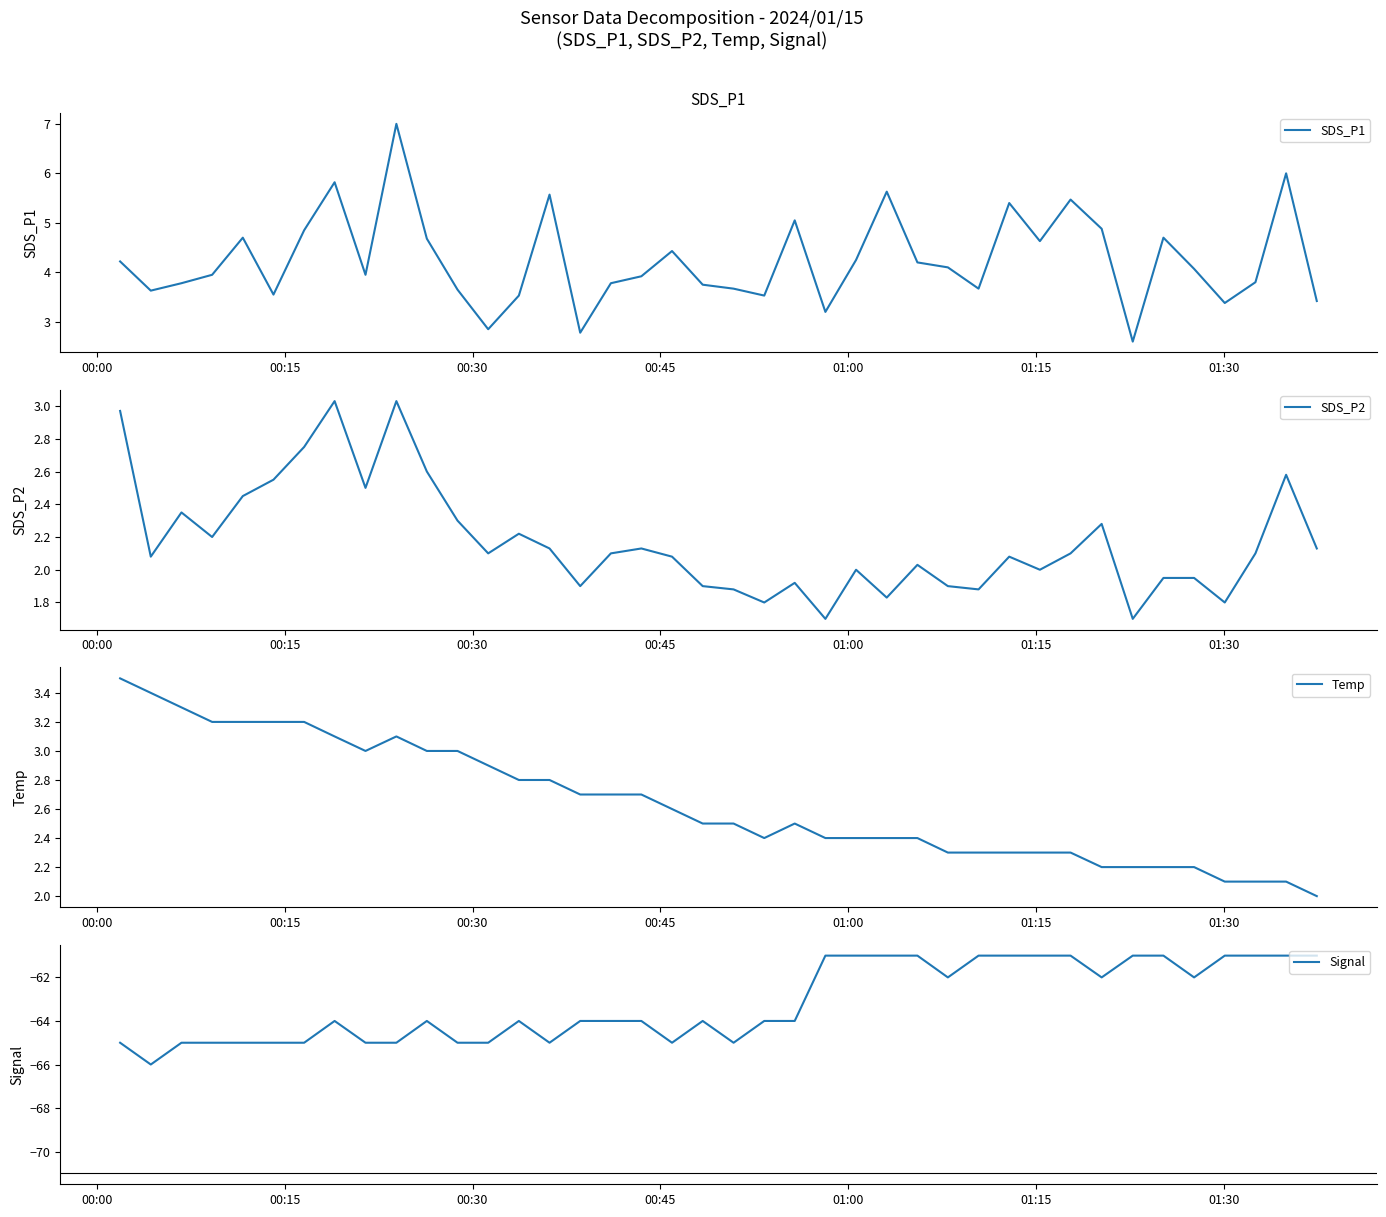

How many data points in SDS_P2 are less than 2?

13